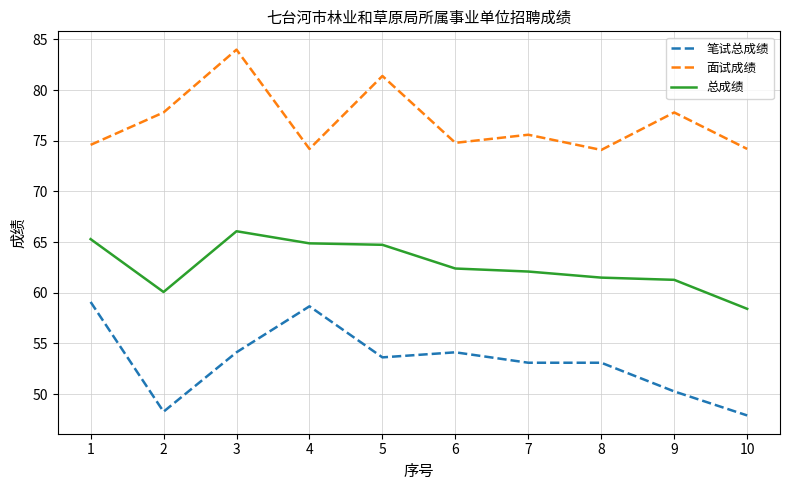

What is the difference between the maximum and minimum values in the 笔试总成绩 series?

11.2